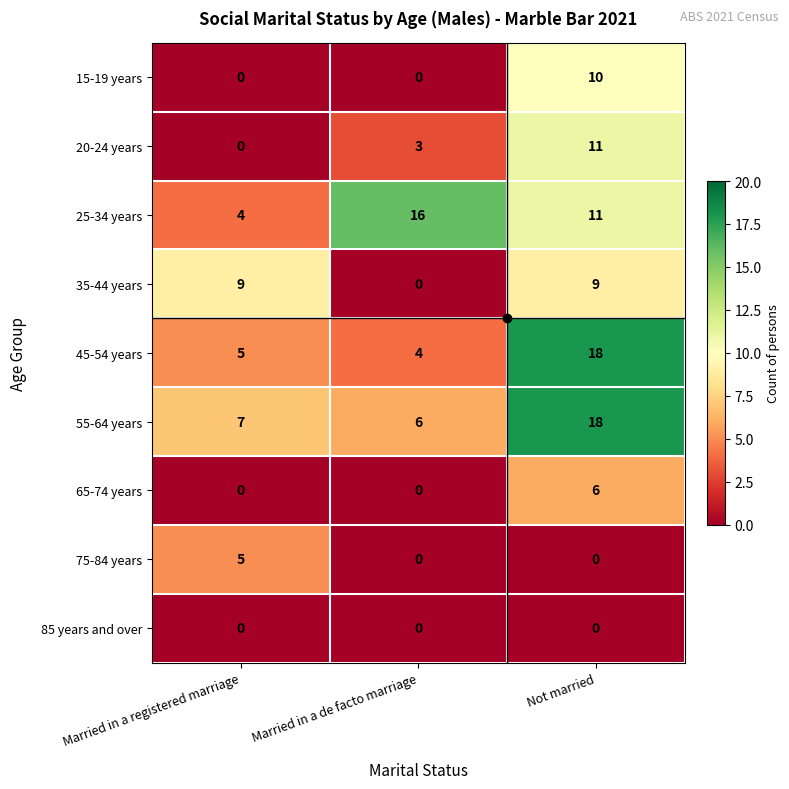

What is the sum of the 45-54 years values at Not married and Married in a registered marriage?

23